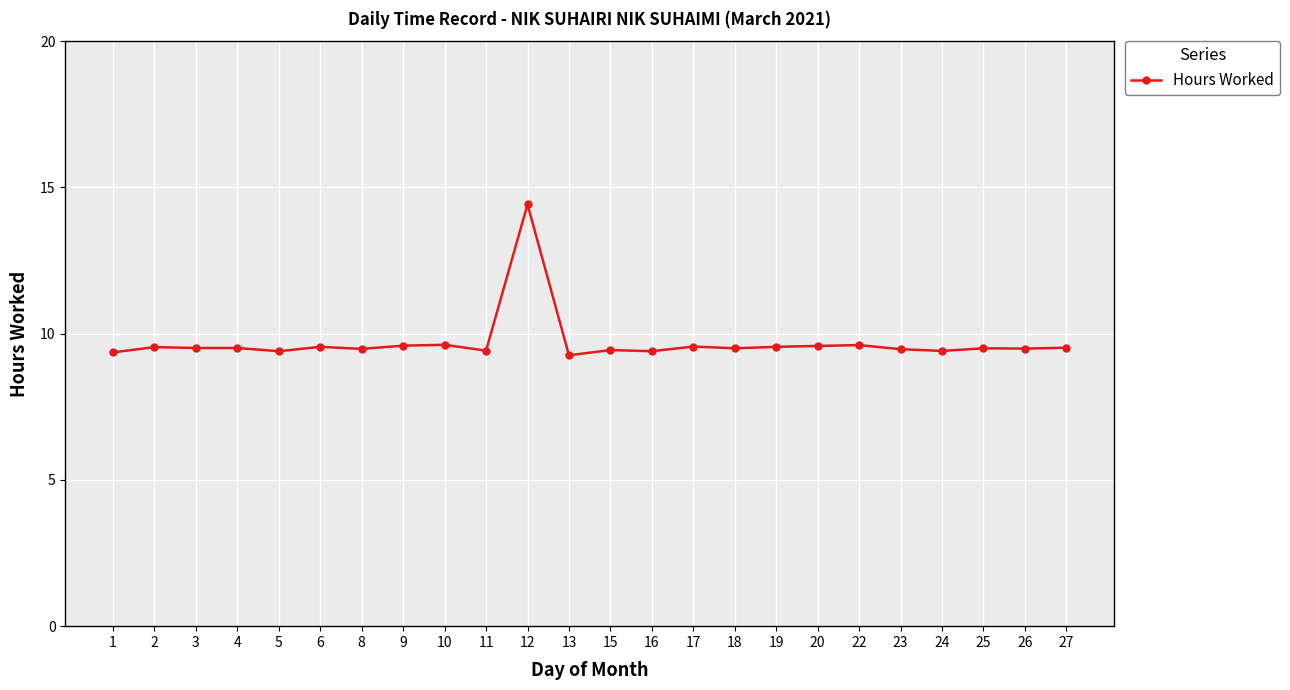

What is the sum of all values?

232.7